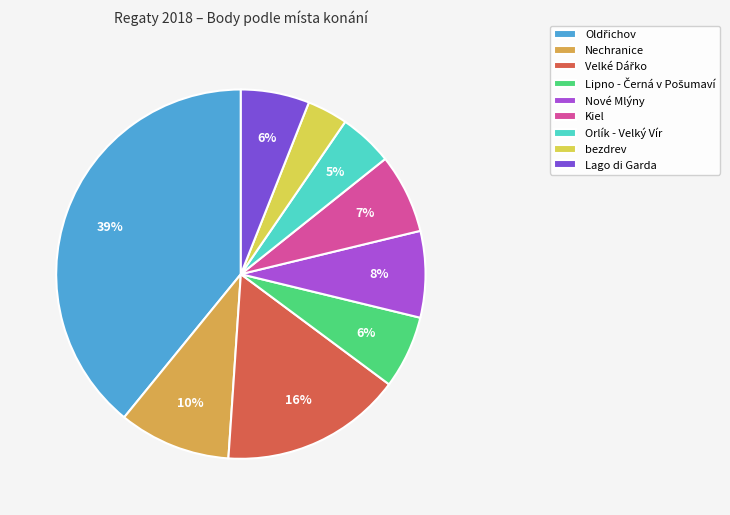

Which slice is the smallest?

bezdrev